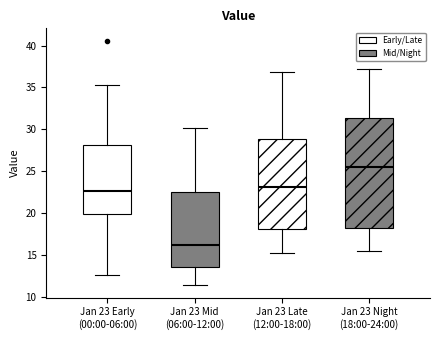

Comparing the boxes themselves (not the whiskers), which one is the tallest?

Jan 23 Night (18:00-24:00)